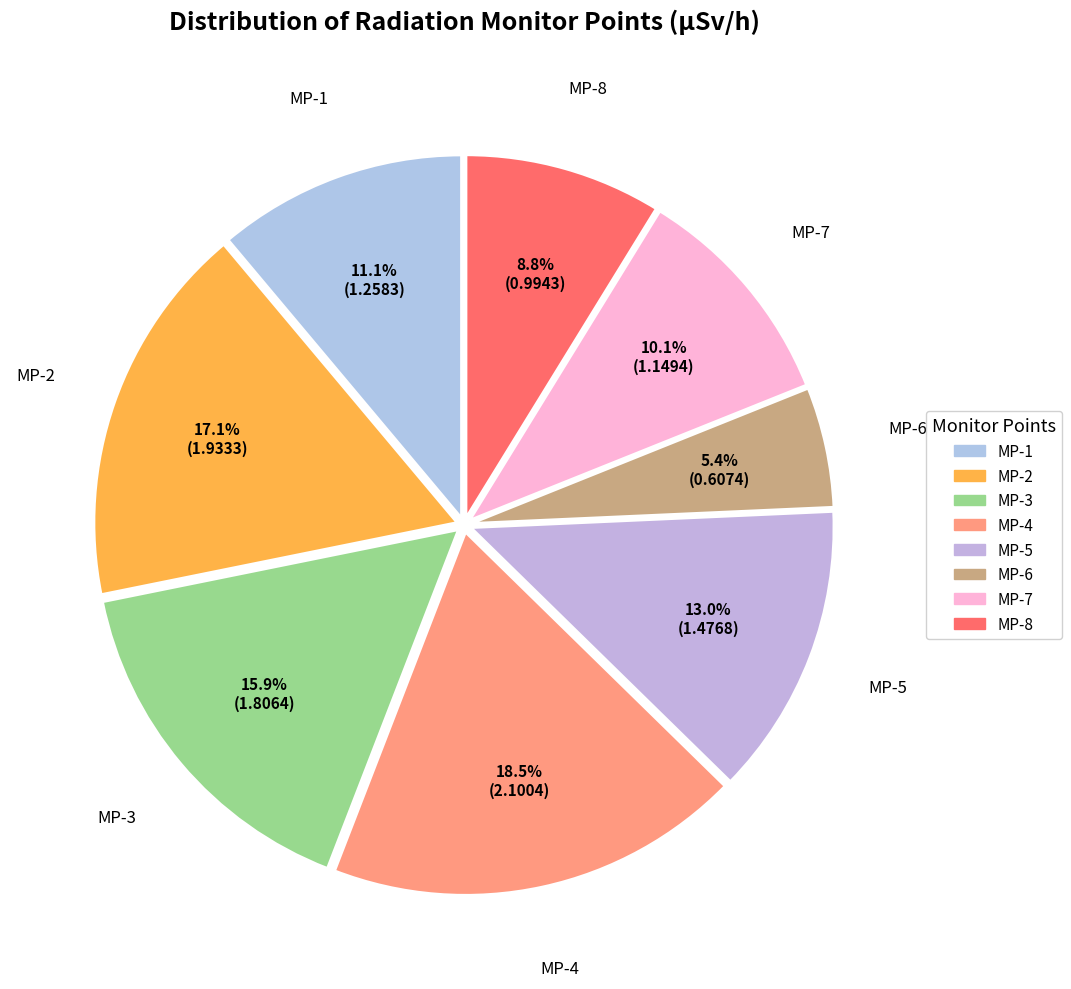

The MP-4 slice represents 1% of the pie. True or false?

False